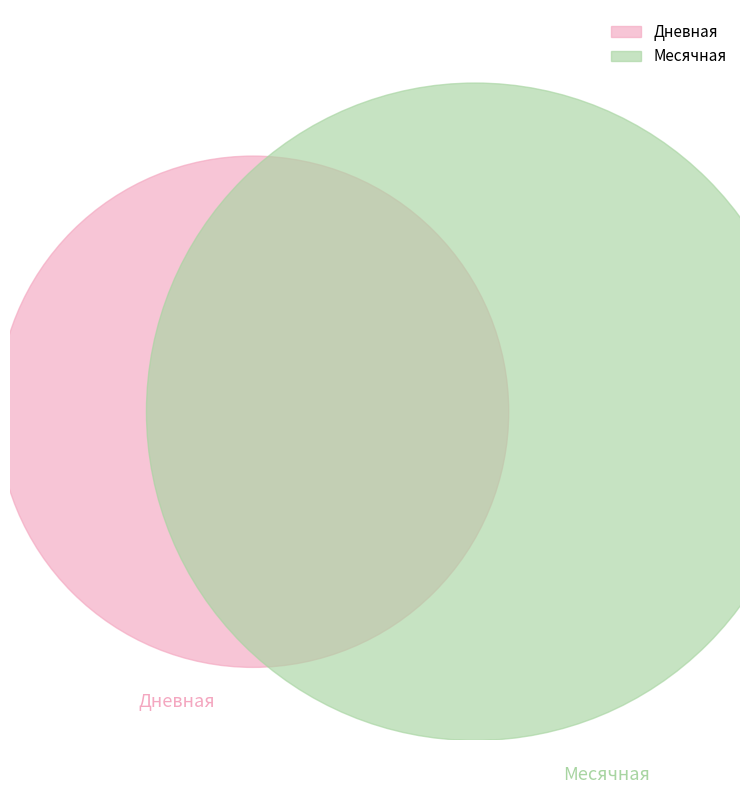

Is there a majority slice in this chart?

No